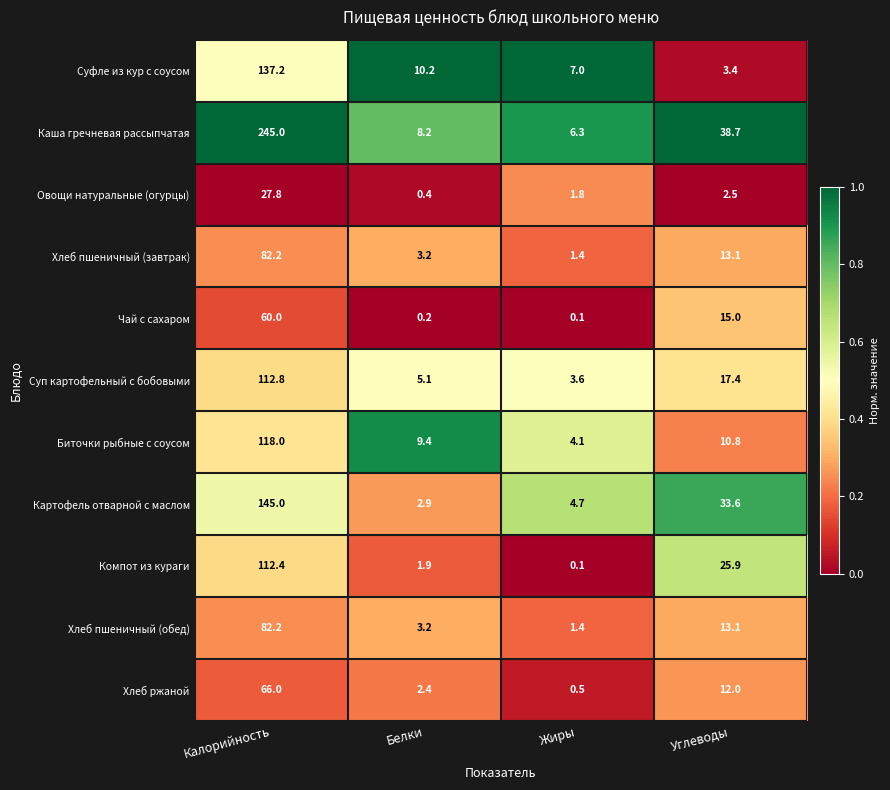

The value of Биточки рыбные с соусом at Калорийность is 118.0. True or false?

True